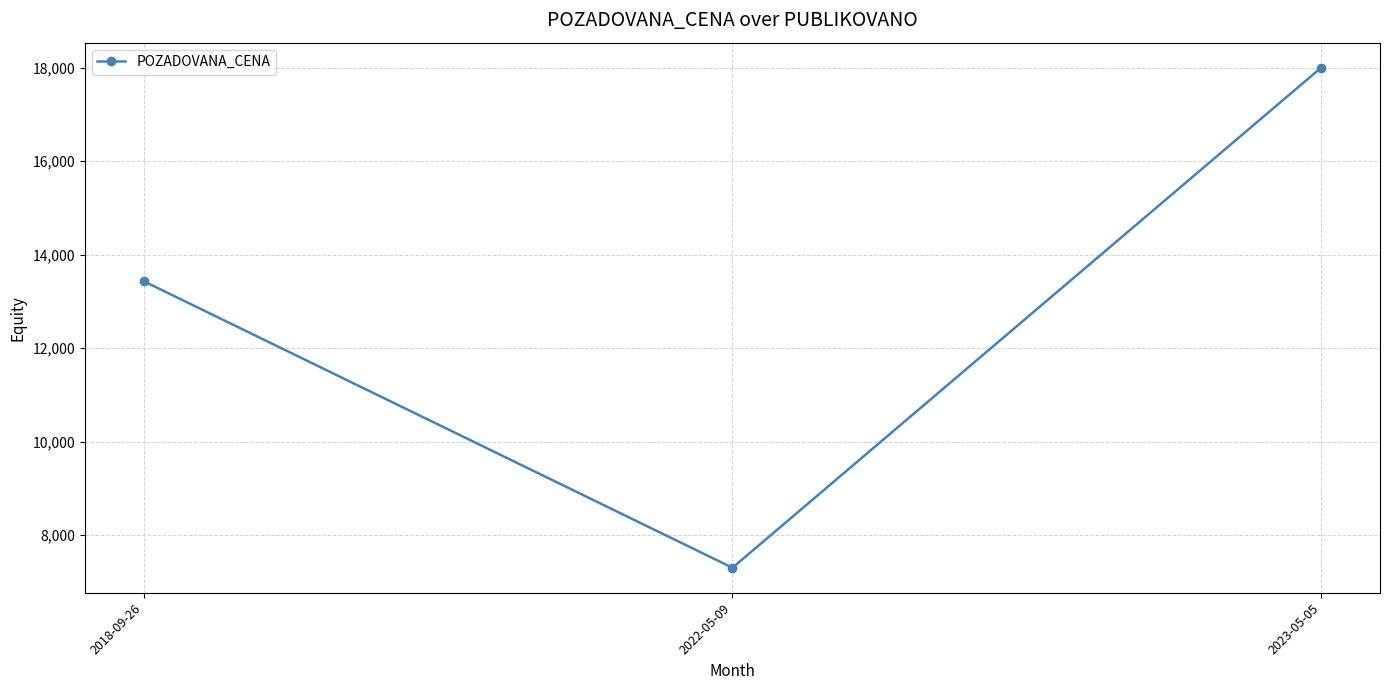

Which has a higher value, 2022-05-09 or 2018-09-26?

2018-09-26